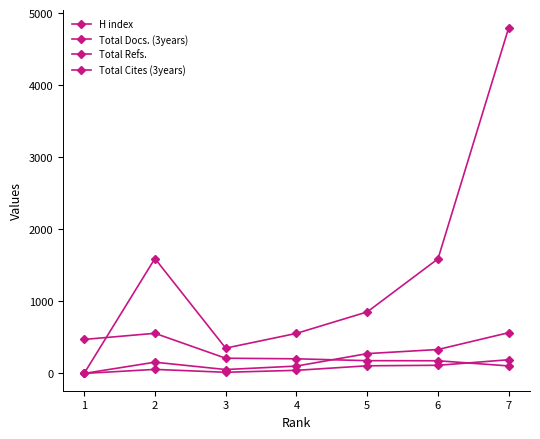

What is the highest value of the Total Docs. (3years) series?

190